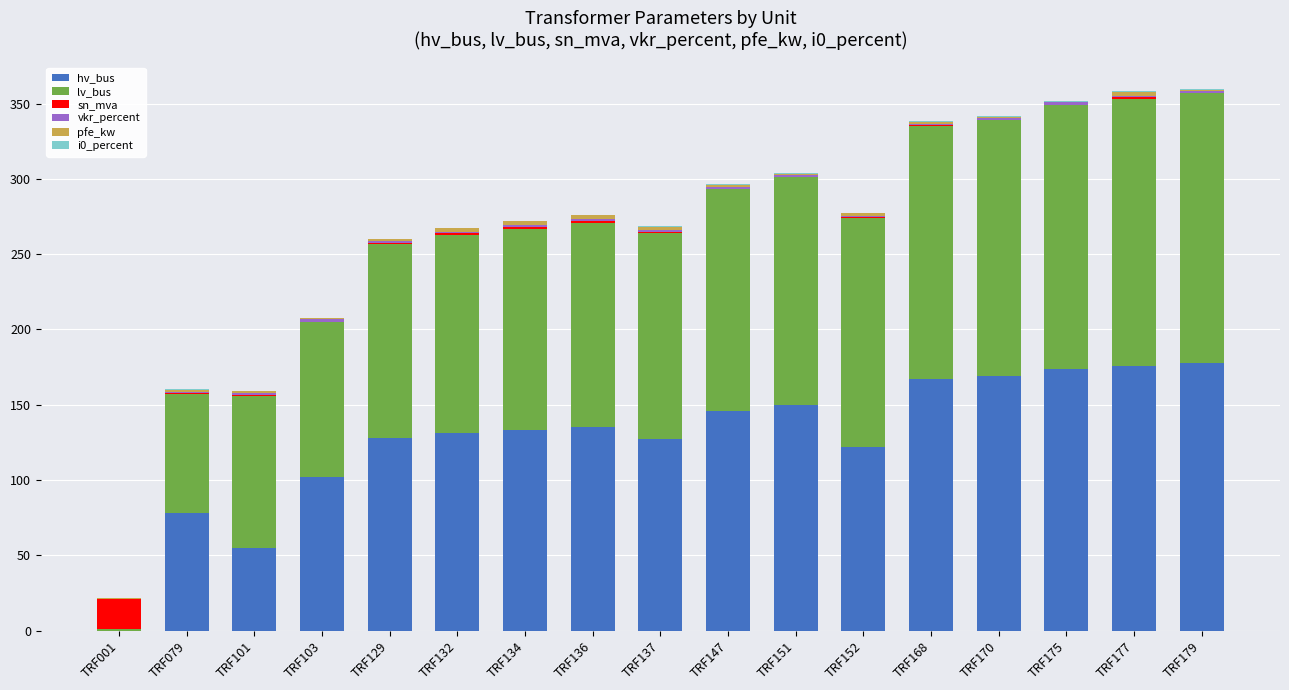

Is it true that hv_bus equals 208.7 at TRF136?

False